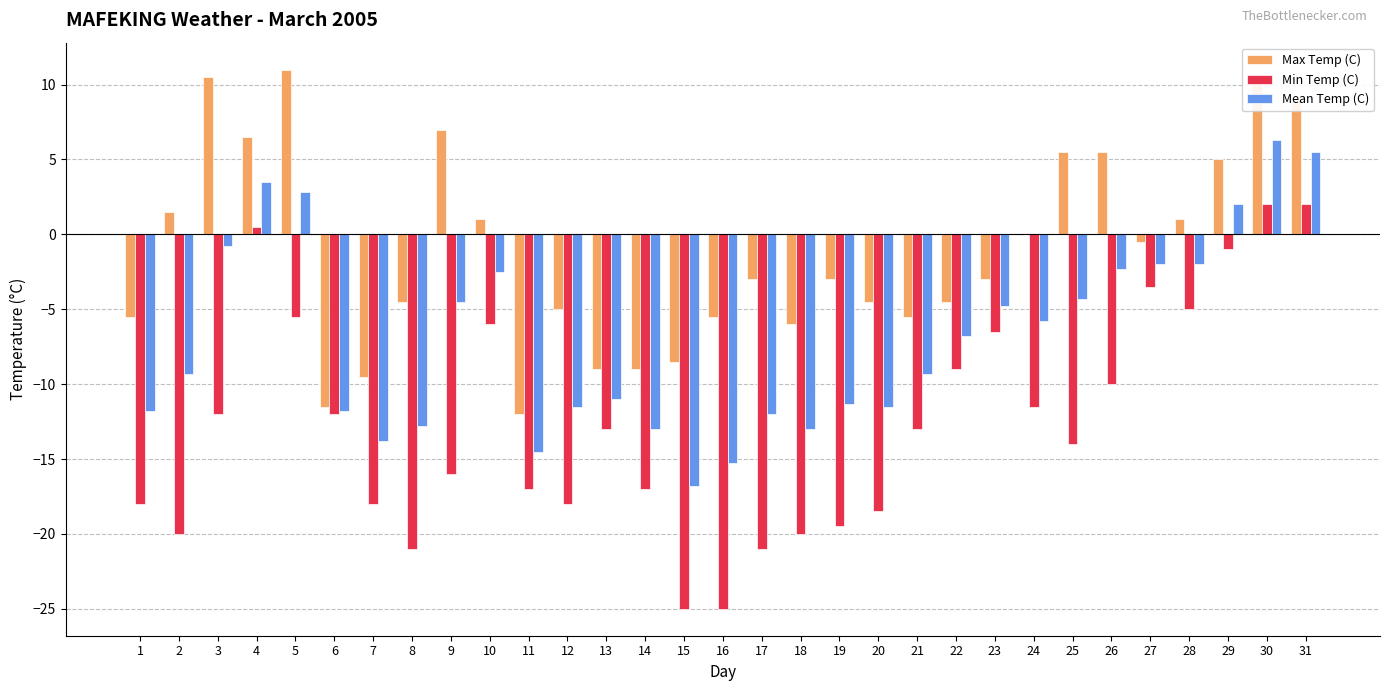

What is the sum of all Max Temp (C) values?

-36.0